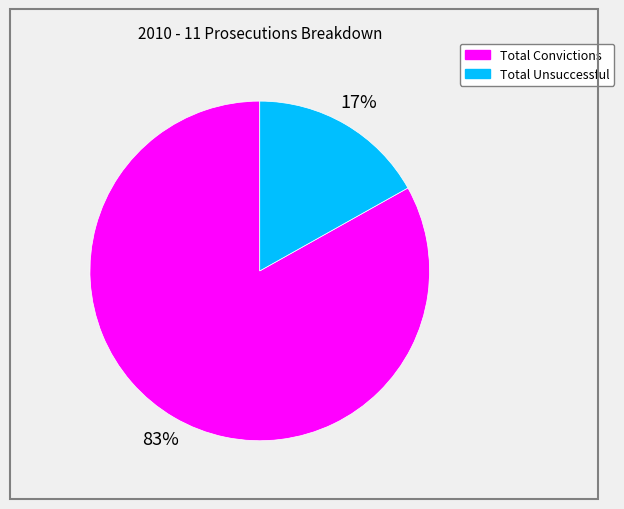

What is the majority slice?

Total Convictions